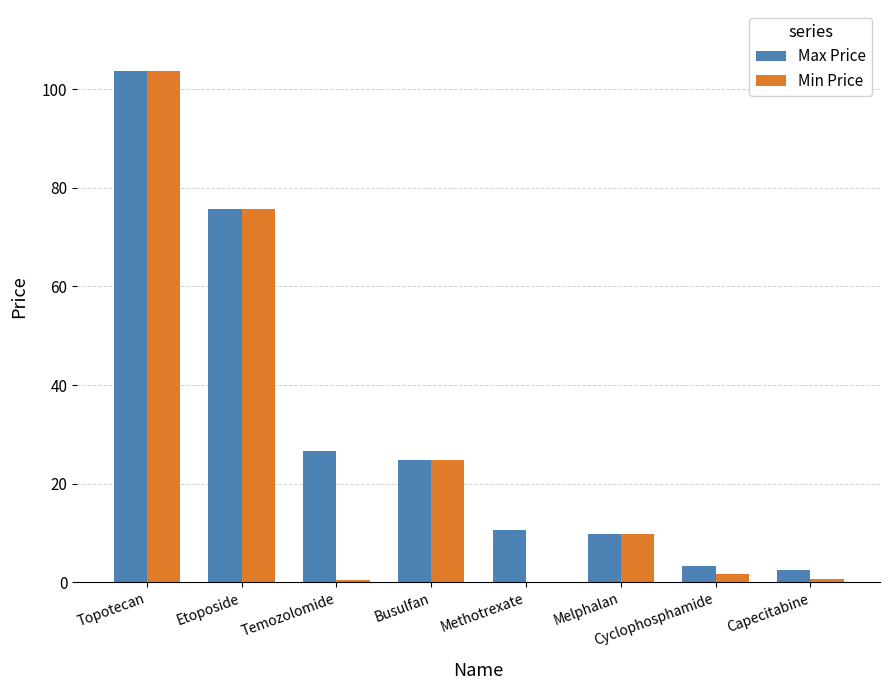

Which series has the largest total across all categories?

Max Price